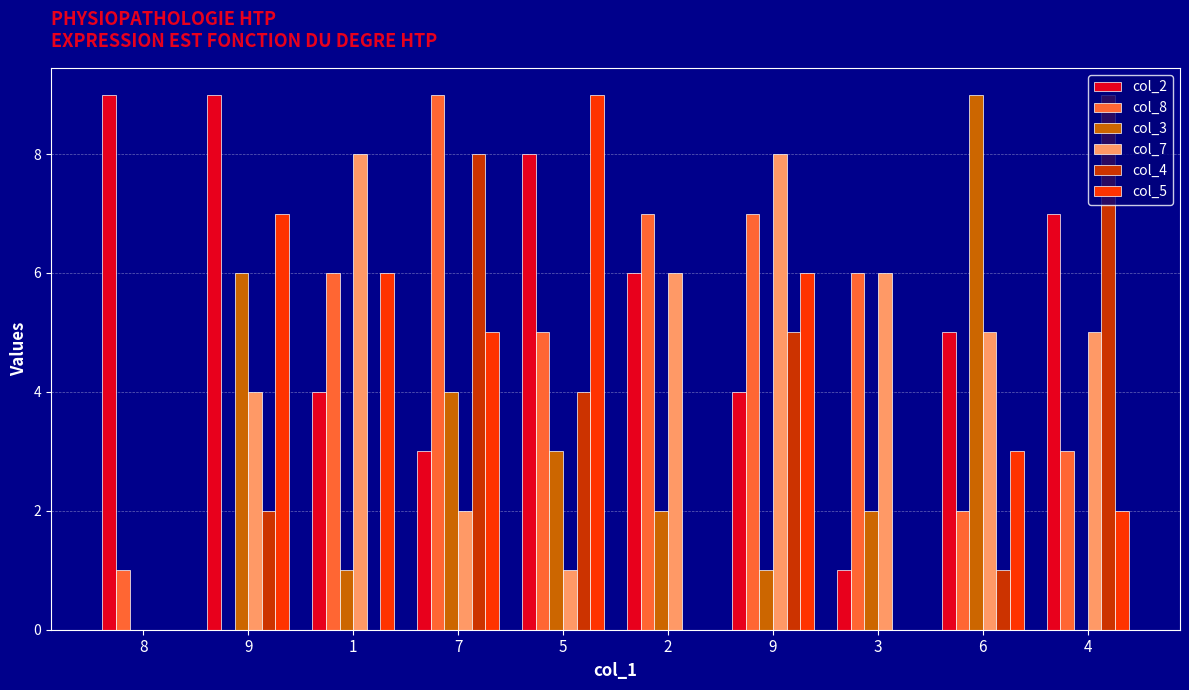

Are the bars grouped side by side (vs. stacked)?

Yes